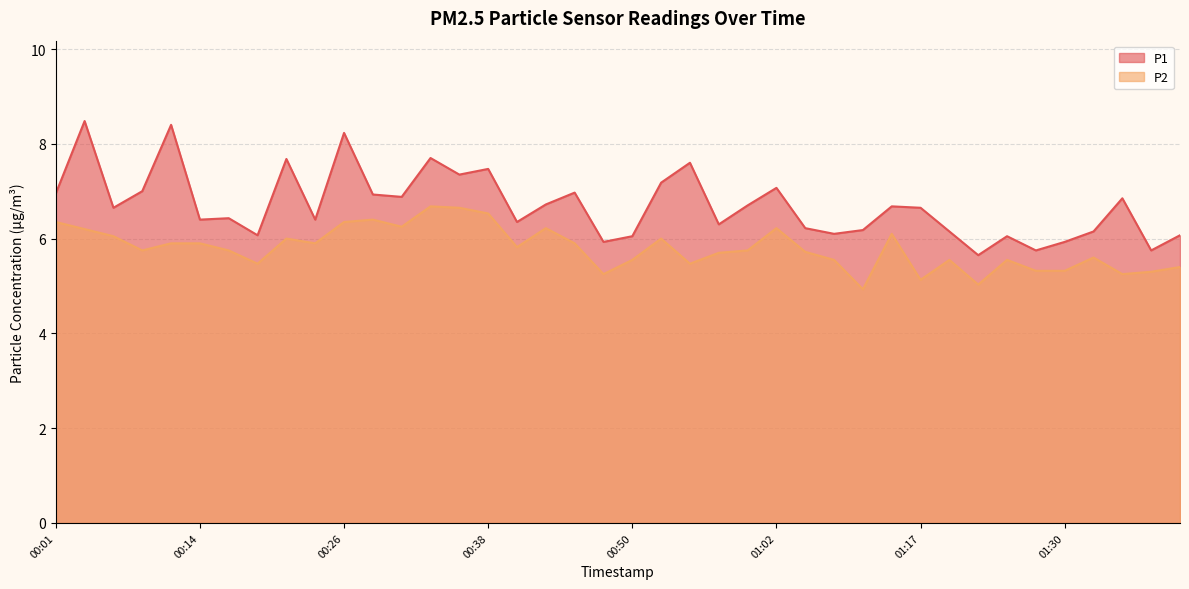

At which category is the sum across all series the highest?

00:04